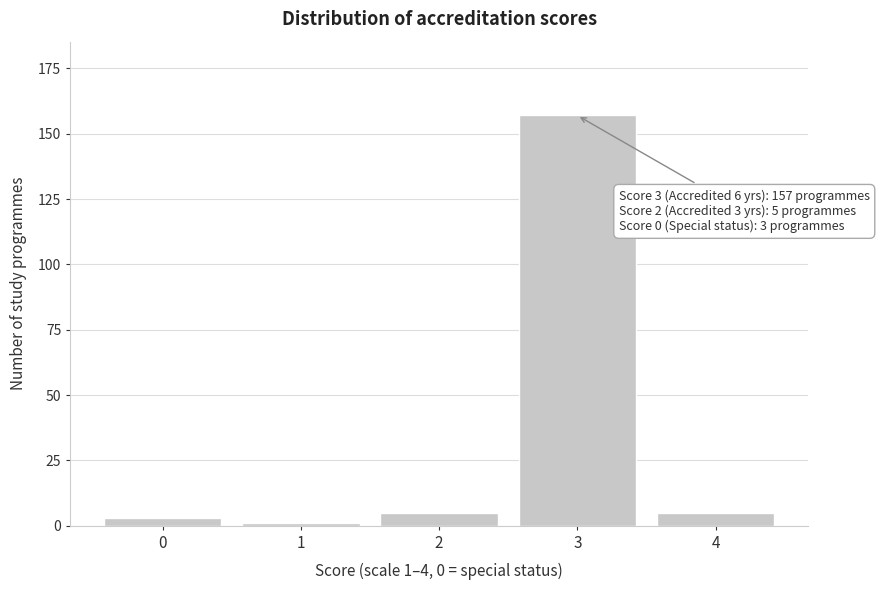

Reading left to right, what are all the values shown in this chart?

3	1	5	157	5